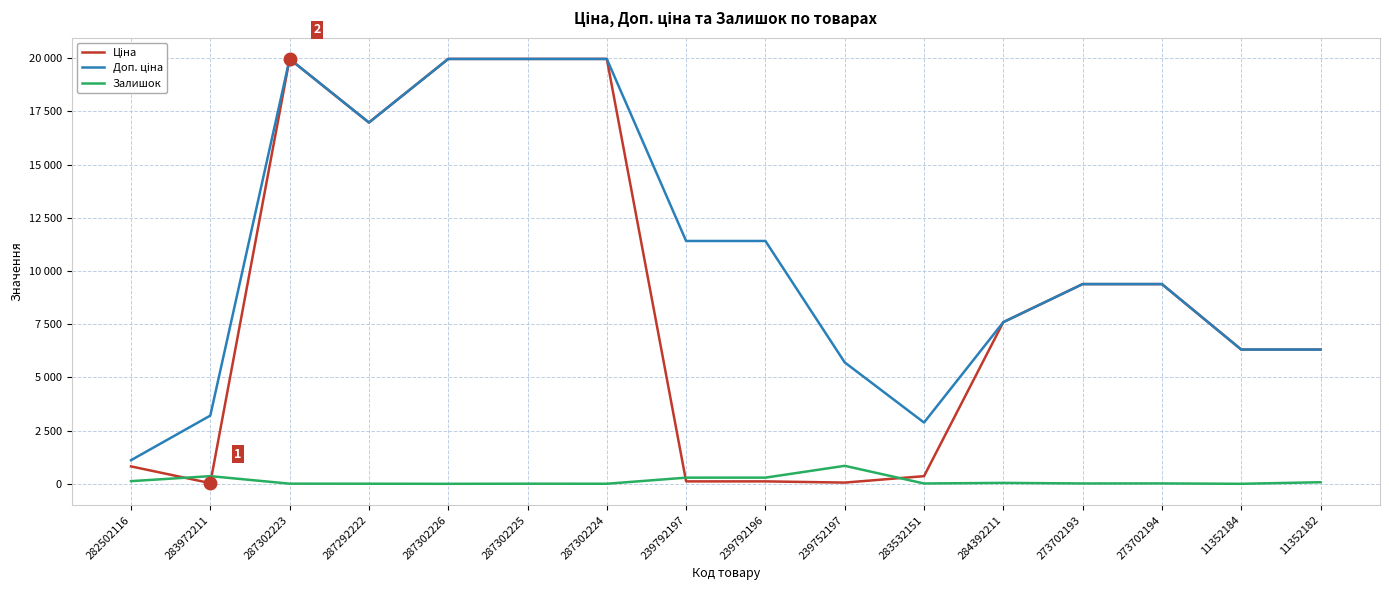

What is the lowest value of the Доп. ціна series?

1109.2